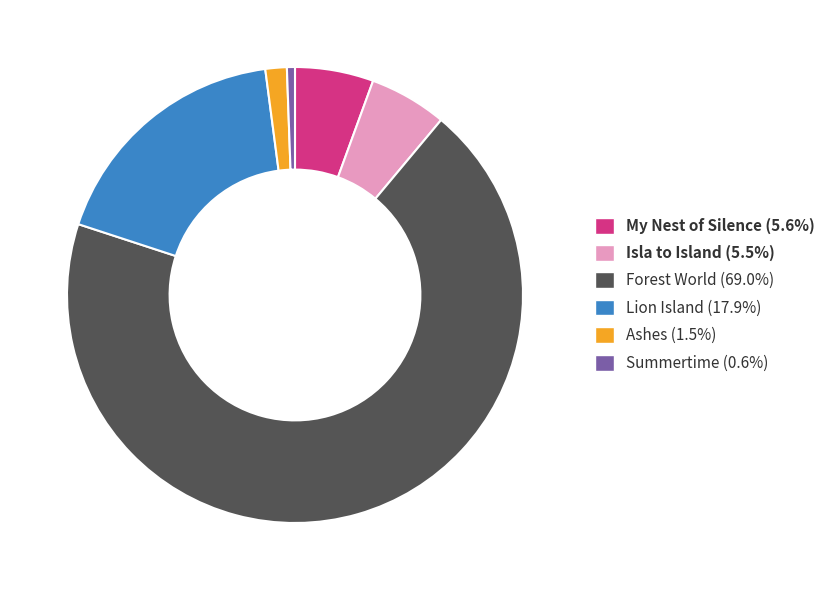

How many segments does this pie chart have?

6